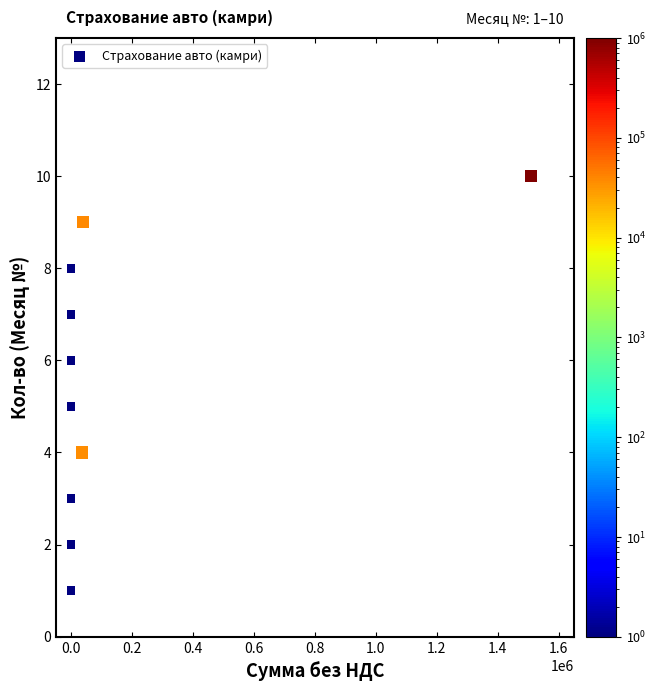

What is the range of Y values (max minus min)?

9